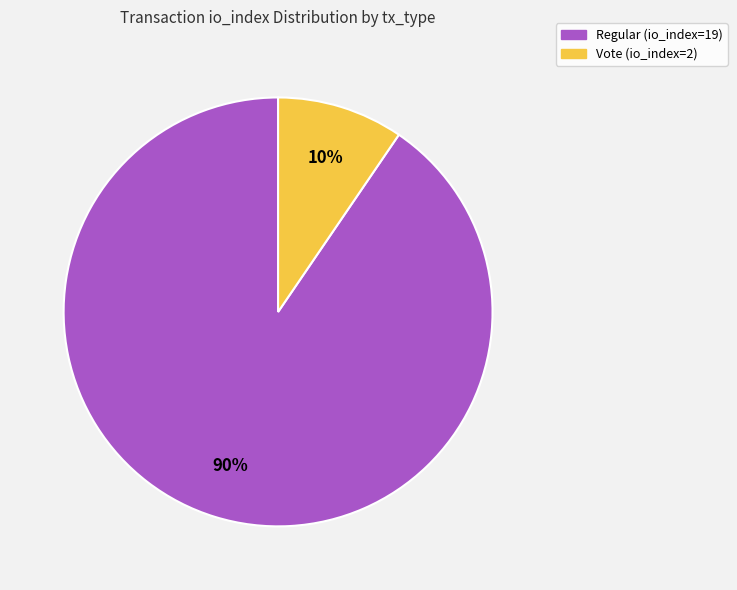

To the nearest percent, what is the combined percentage of Vote (io_index=2) and Regular (io_index=19)?

100%